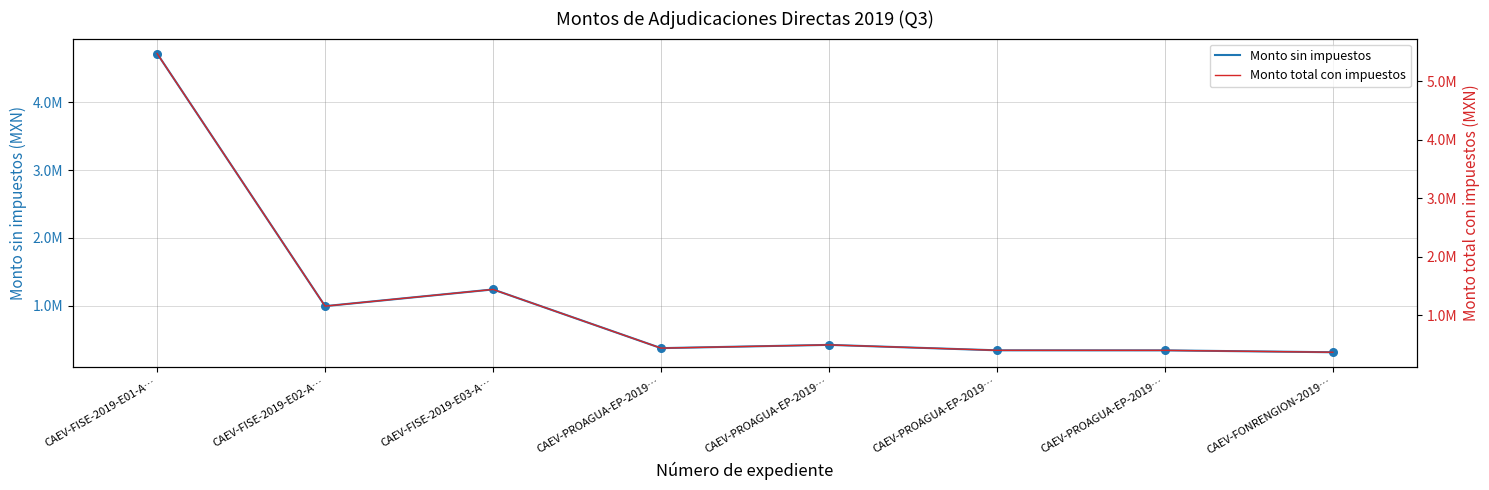

At which category is the sum across all series the highest?

CAEV-FISE-2019-E01-A…